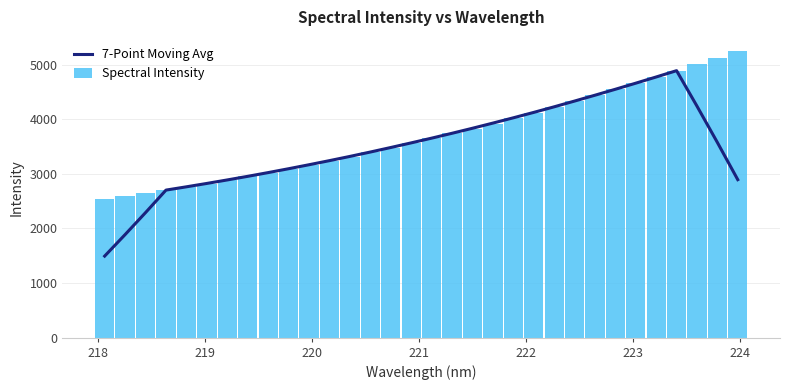

What are all the series names shown in the legend?

7-Point Moving Avg, Spectral Intensity